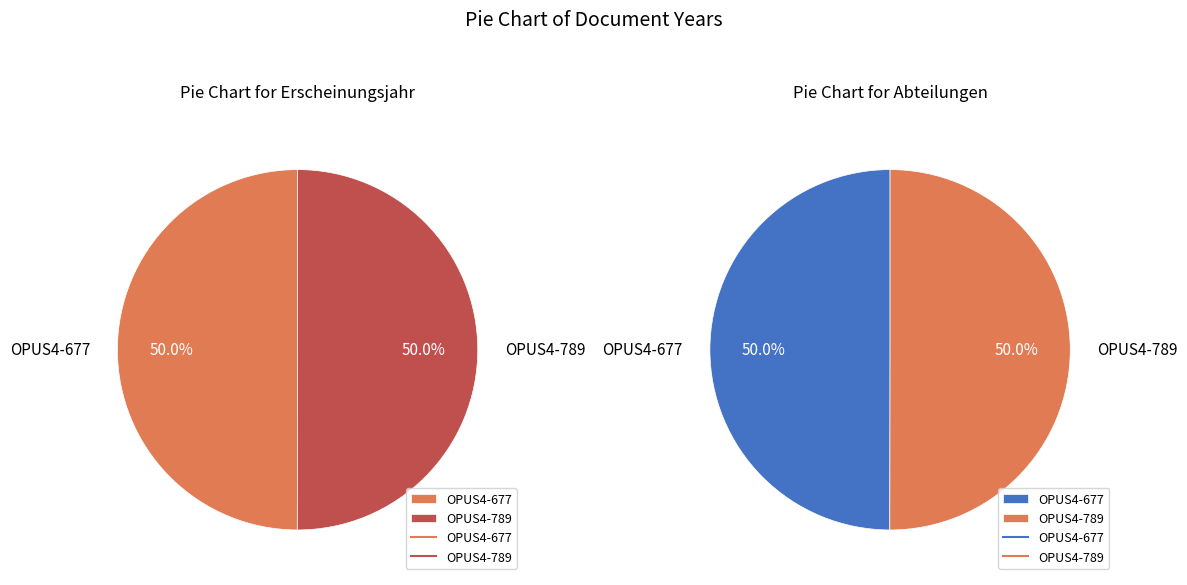

Approximately how many times larger is the value at OPUS4-789 compared to OPUS4-677?

1.0